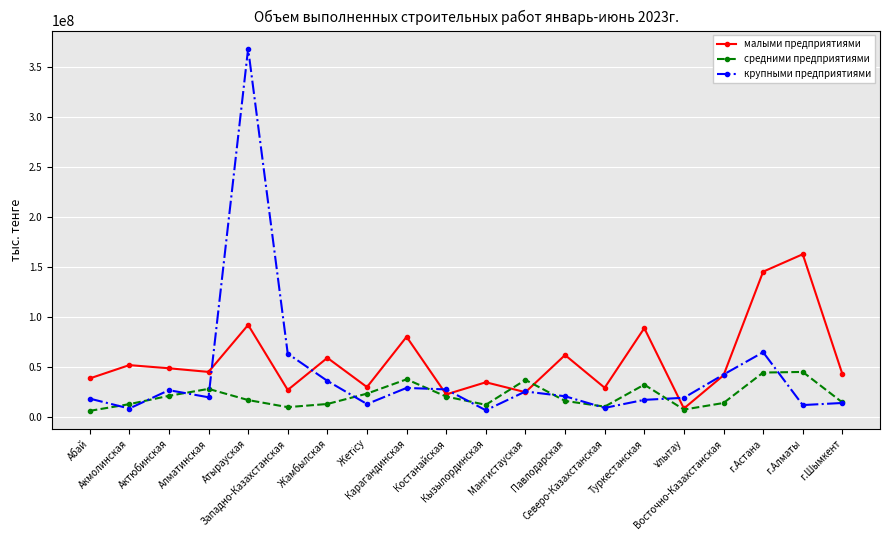

List the series in order of their overall mean, lowest first.

средними предприятиями, крупными предприятиями, малыми предприятиями